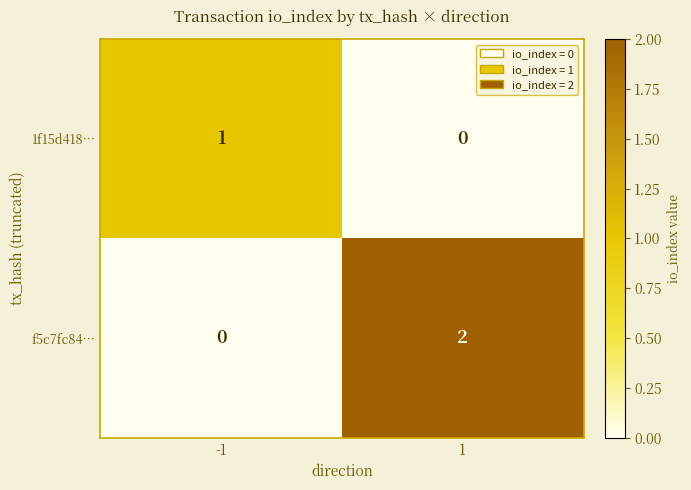

Rank the series at 1 from lowest to highest value.

1f15d418…, f5c7fc84…